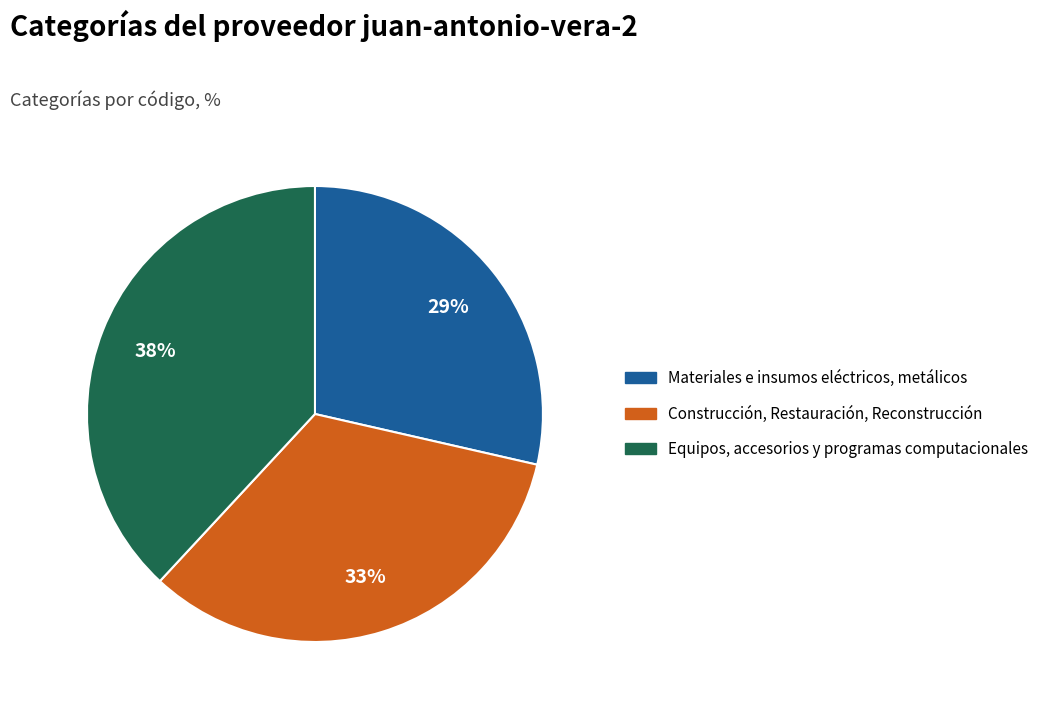

Rank the categories by value from highest to lowest.

Equipos, accesorios y programas computacionales, Construcción, Restauración, Reconstrucción, Materiales e insumos eléctricos, metálicos